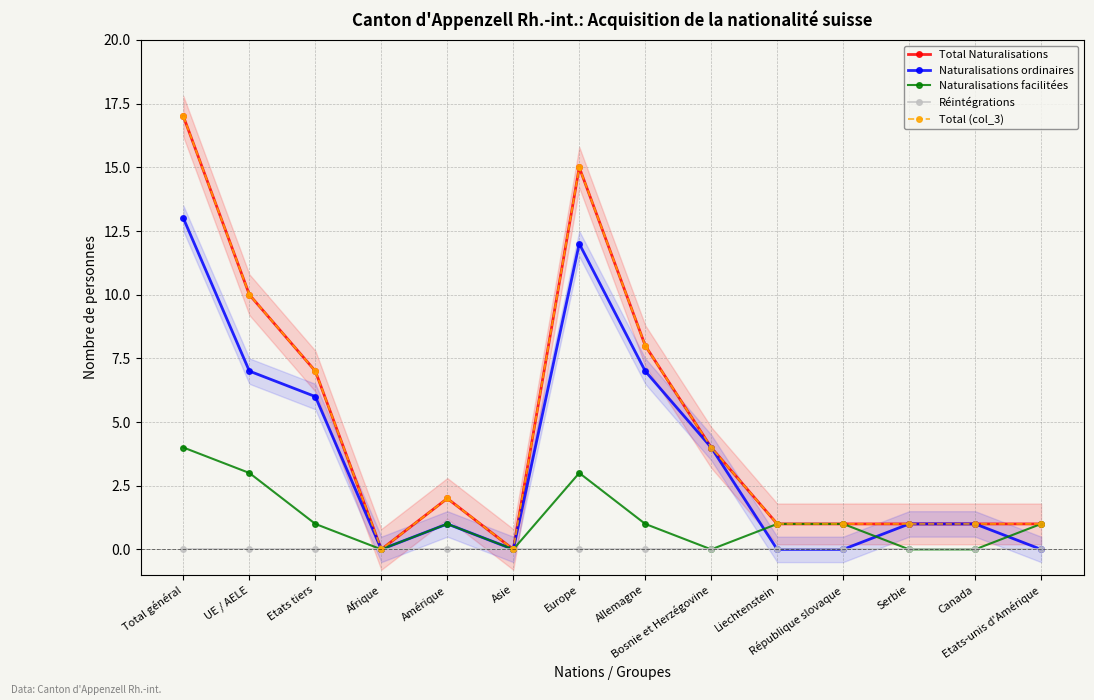

At which category is the sum across all series the highest?

Total général